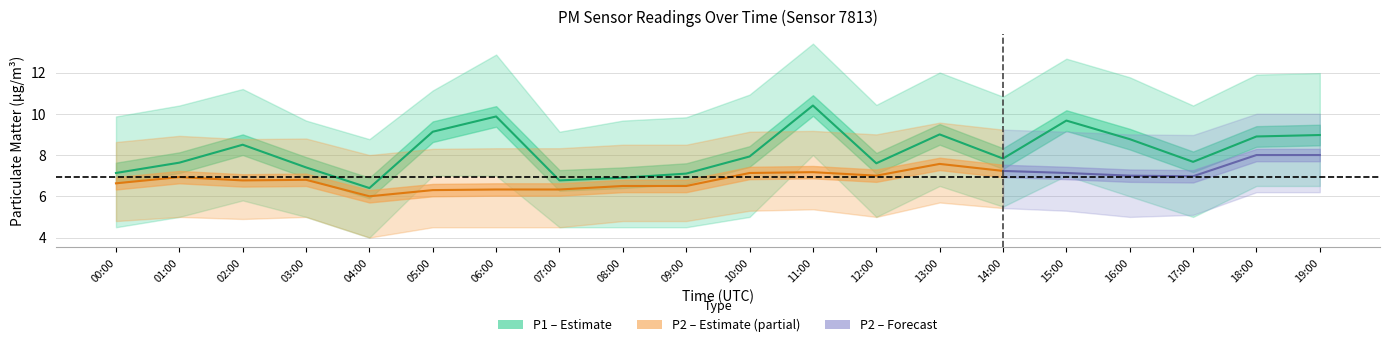

True or false: the data shows 14.7 at 13:00.

False